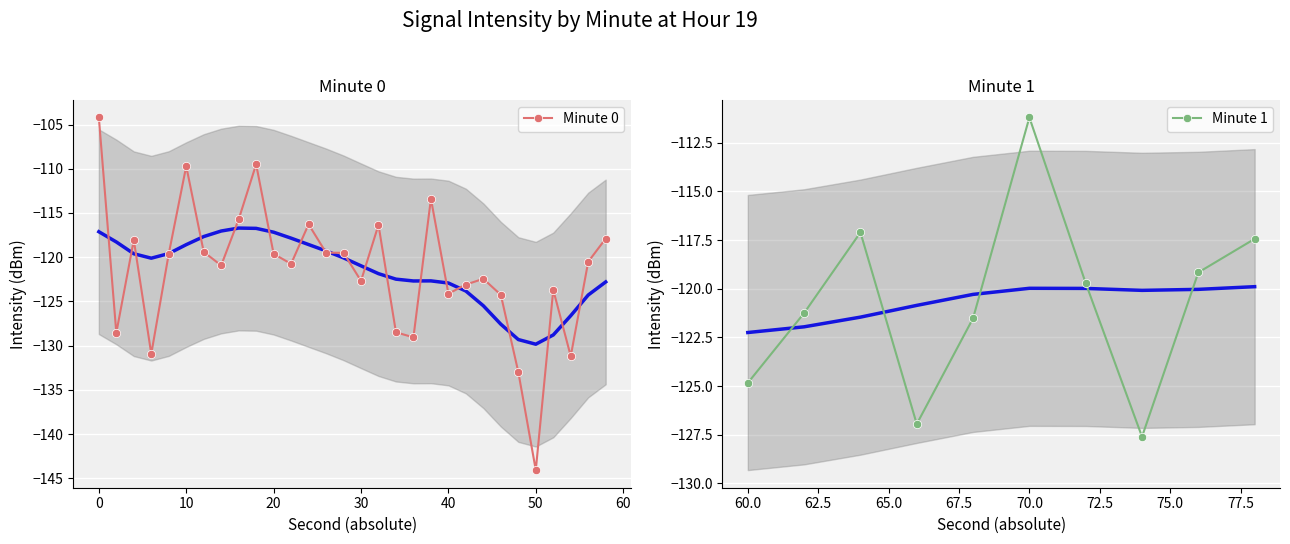

Reading left to right, what are all the values shown in this chart?

0=-104.2	1=-128.6	2=-118.1	3=-130.9	4=-119.6	5=-109.7	6=-119.4	7=-120.9	8=-115.7	9=-109.5	10=-119.6	11=-120.8	12=-116.3	13=-119.5	14=-119.5	15=-122.7	16=-116.3	17=-128.5	18=-129.1	19=-113.4	20=-124.1	21=-123.1	22=-122.4	23=-124.3	24=-133.0	25=-144.1	26=-123.7	27=-131.2	28=-120.5	29=-117.9	30=-124.8	31=-121.3	32=-117.1	33=-127.0	34=-121.5	35=-111.2	36=-119.7	37=-127.6	38=-119.2	39=-117.4